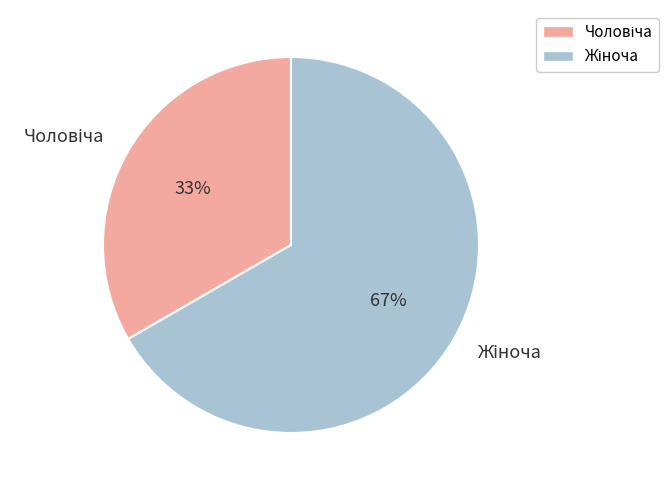

To the nearest percent, what is the average slice percentage?

50%